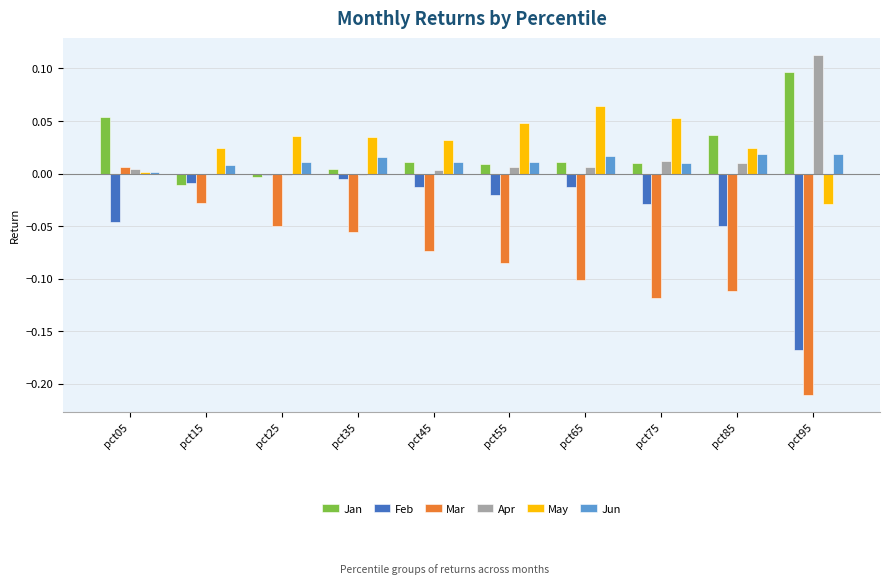

Does the chart contain stacked bars?

No